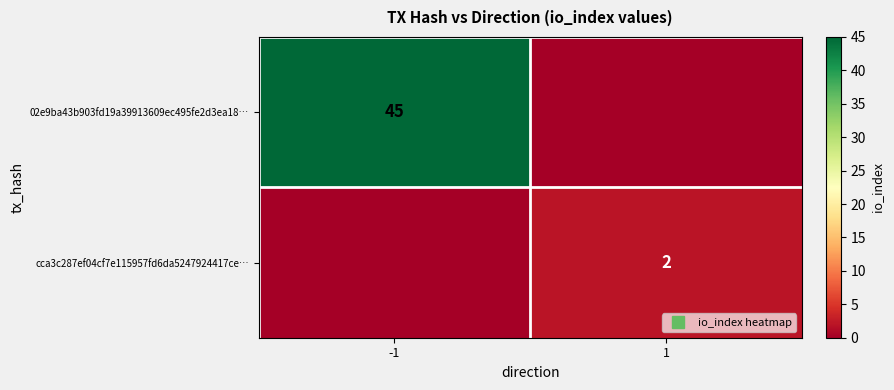

What is the sum of all 02e9ba43b903fd19a39913609ec495fe2d3ea18… values?

45